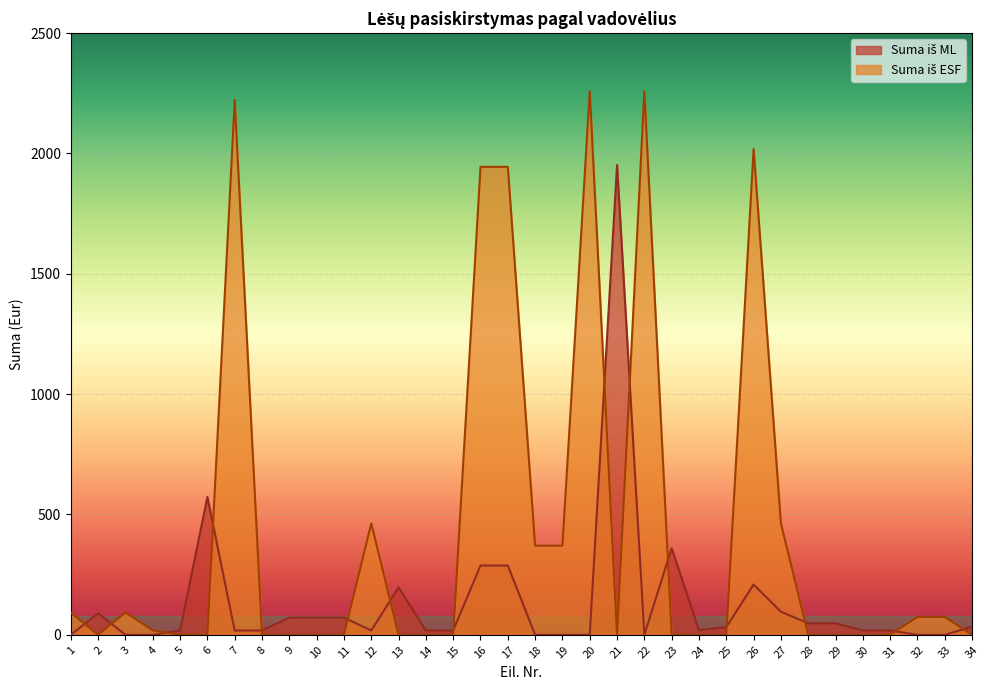

The Suma iš ML series shows 278.2 at 13. True or false?

False